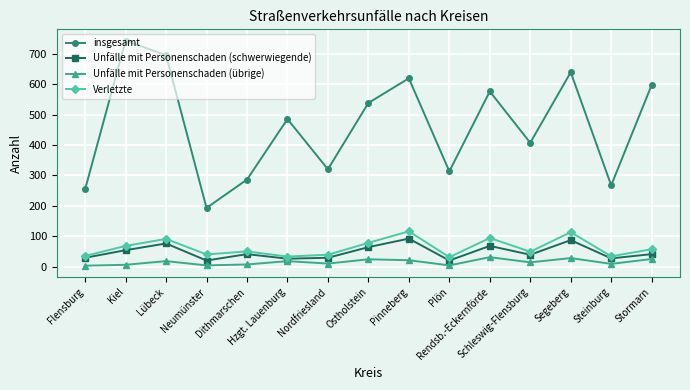

How many data points in Unfälle mit Personenschaden (schwerwiegende) are less than 41?

7